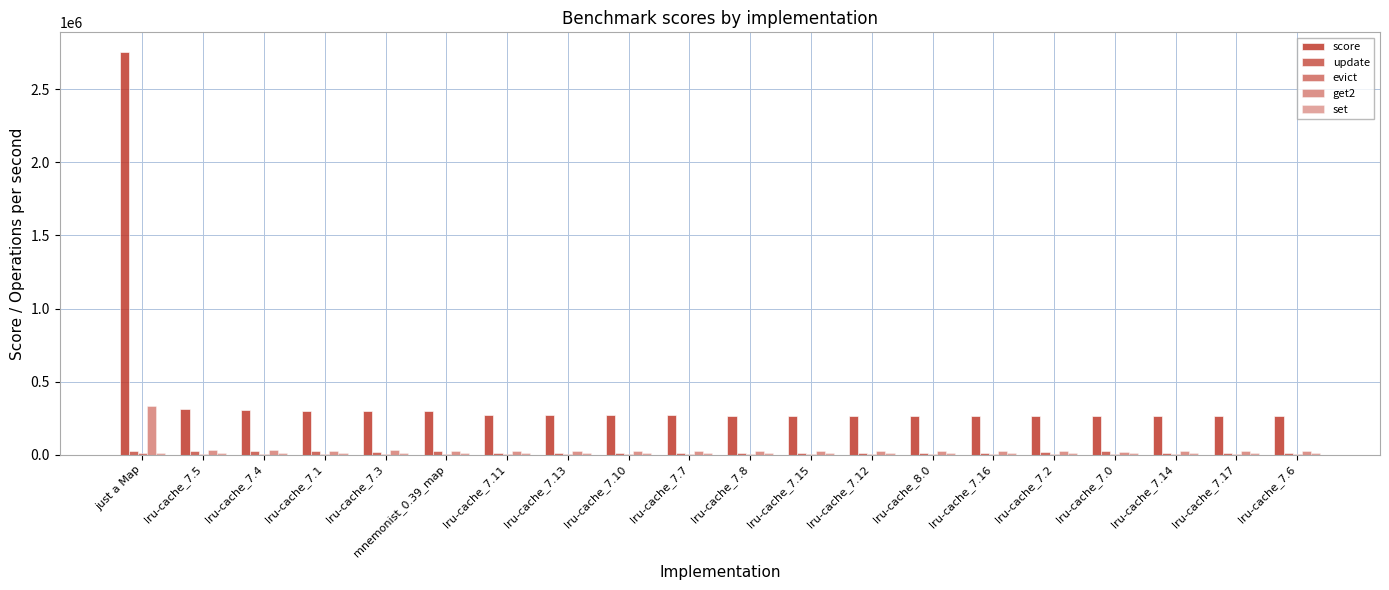

Is it true that get2 equals 14130 at lru-cache_7.3?

False